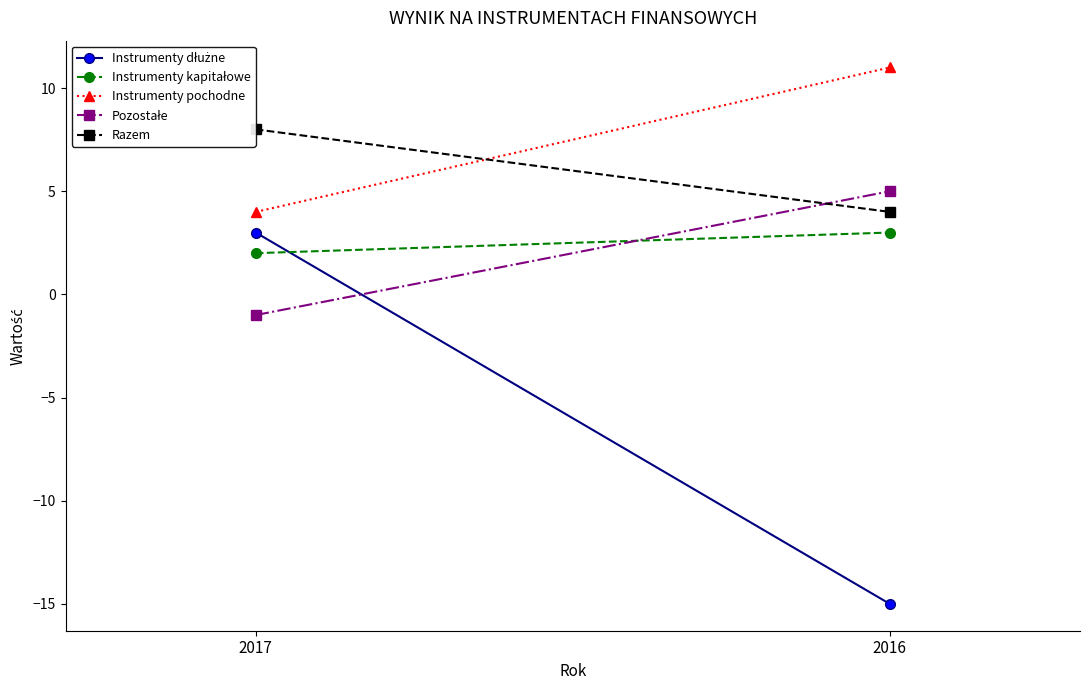

Between 2017 and 2016, which is larger?

2017